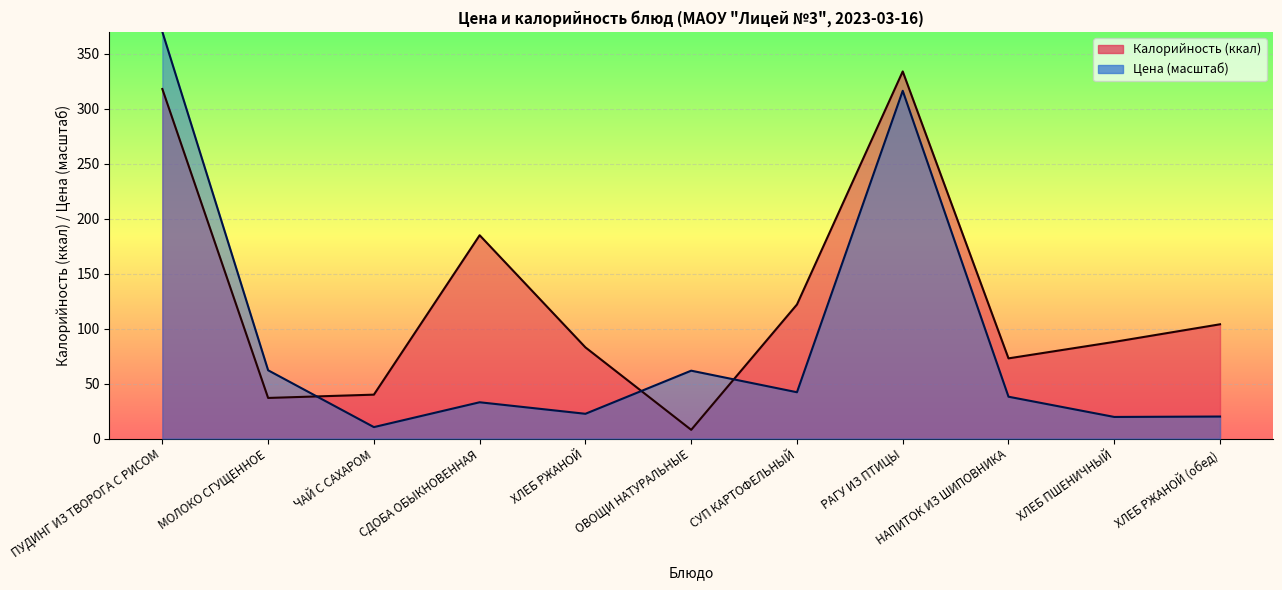

Which label corresponds to the smallest value in the chart?

ОВОЩИ НАТУРАЛЬНЫЕ